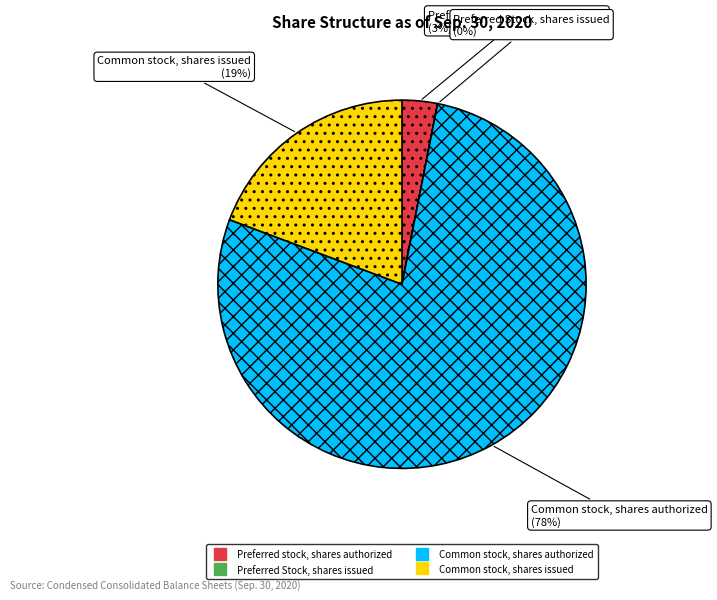

Which has a higher value, Common stock, shares issued or Common stock, shares authorized?

Common stock, shares authorized